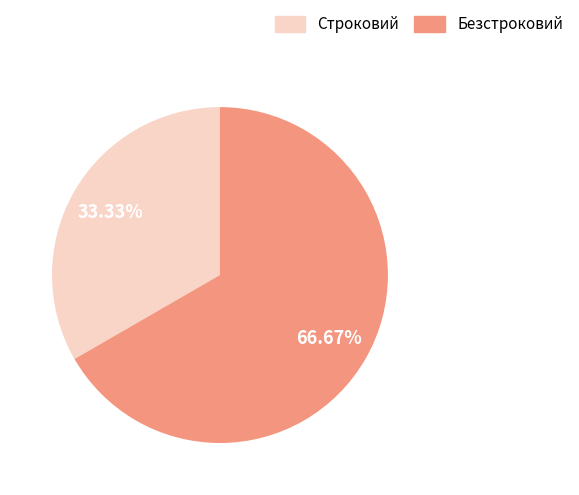

To the nearest percent, what portion does Безстроковий represent?

67%